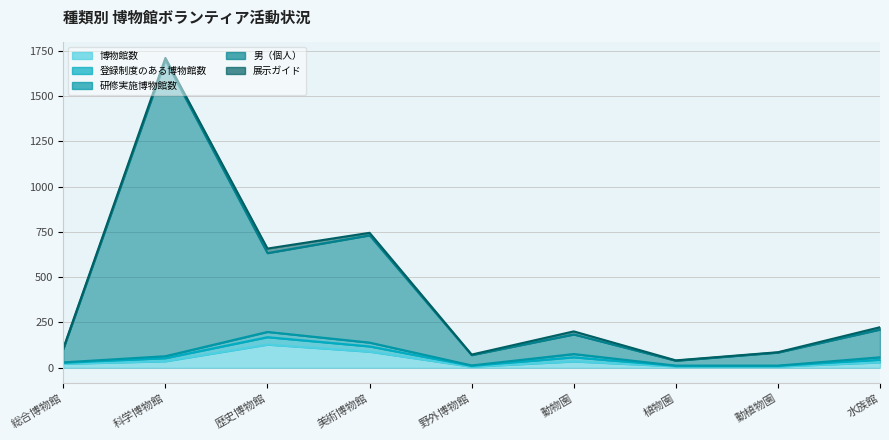

How many data points in 博物館数 are above 30?

4